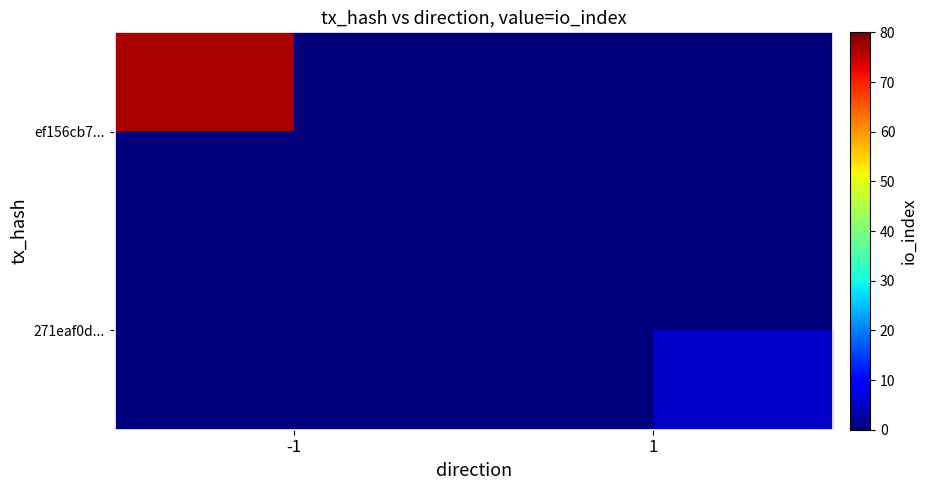

True or false: ef156cb7... has a value of 77.0 at -1.

True